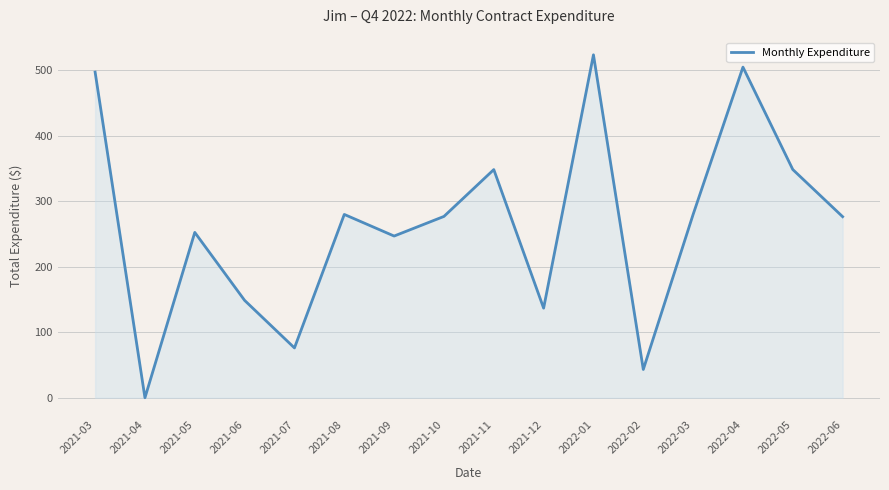

Where is the first local maximum?

2021-05